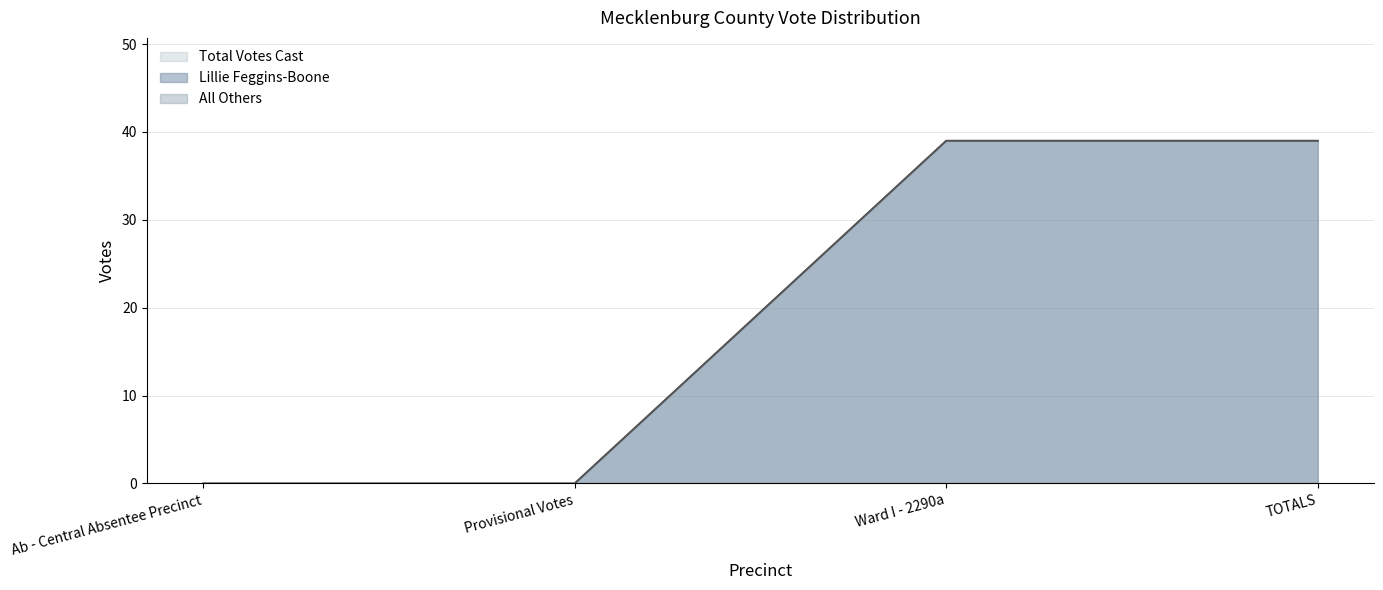

Rank the categories by Lillie Feggins-Boone value from lowest to highest.

Ab - Central Absentee Precinct, Provisional Votes, Ward I - 2290a, TOTALS